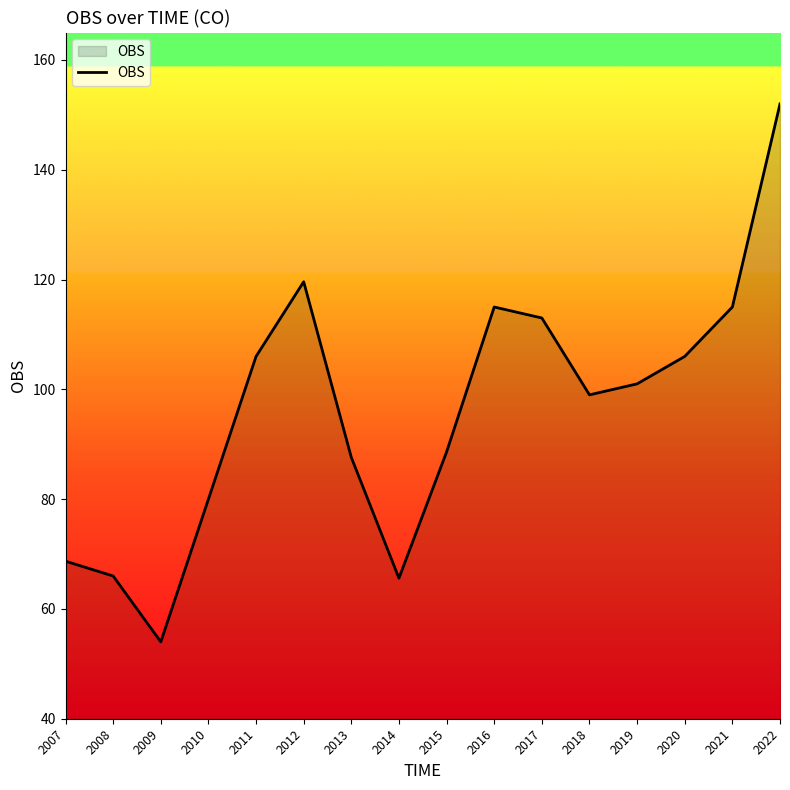

What is the change in value from 2016 to 2022?

+37.0